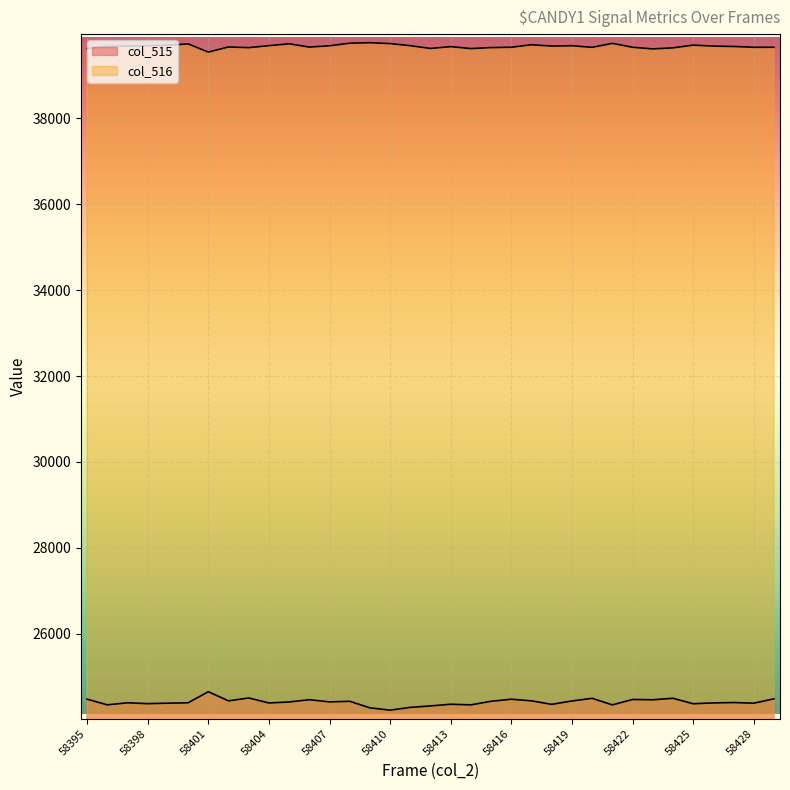

What is the difference between the maximum and minimum values in the col_515 series?

429